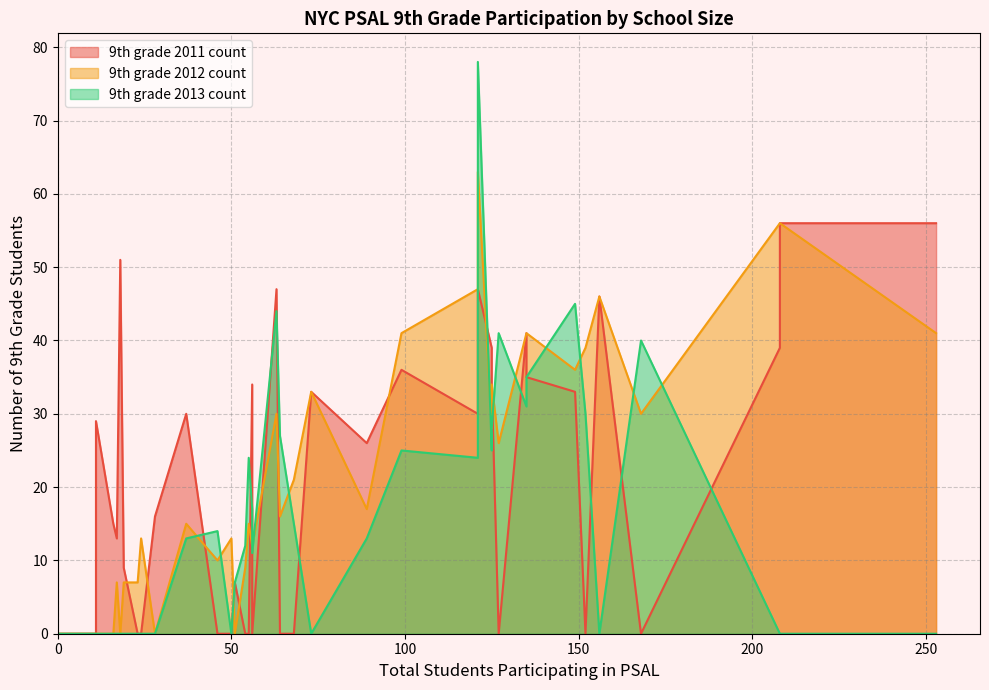

What is the difference between the maximum and minimum values in the 9th grade 2013 count series?

78